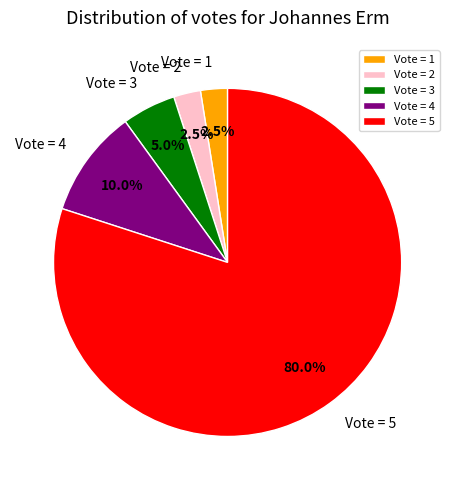

Which slice is the largest?

Vote = 5